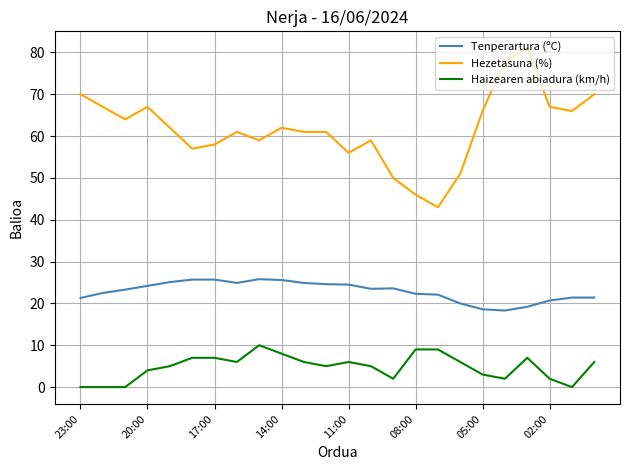

What is the greatest value displayed?

81.0